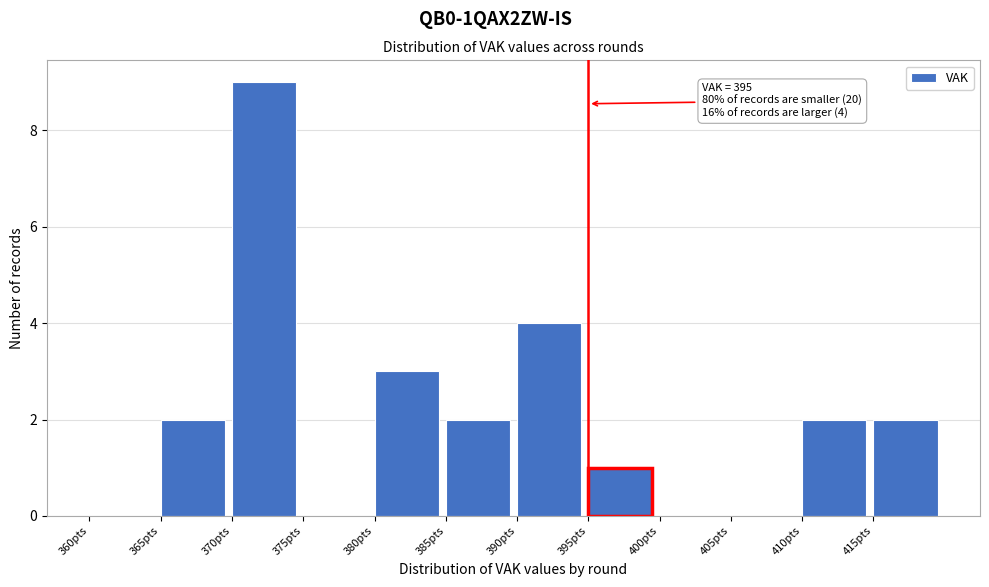

Which range on the x-axis has the tallest bar?

370 to 375